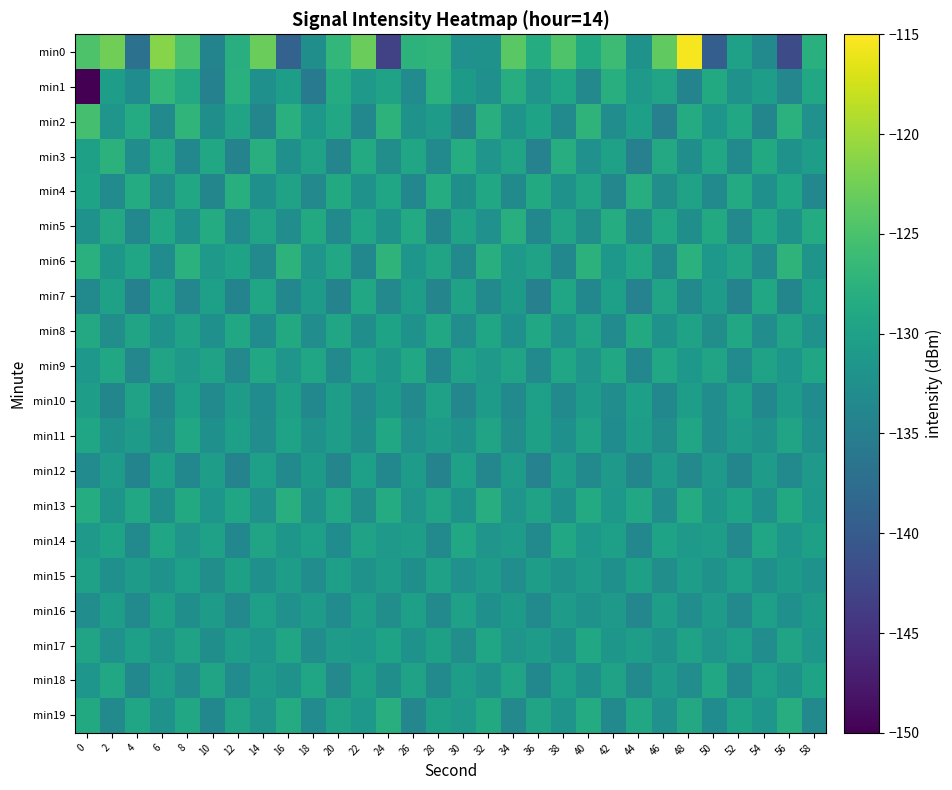

Count the number of data series in this chart.

20